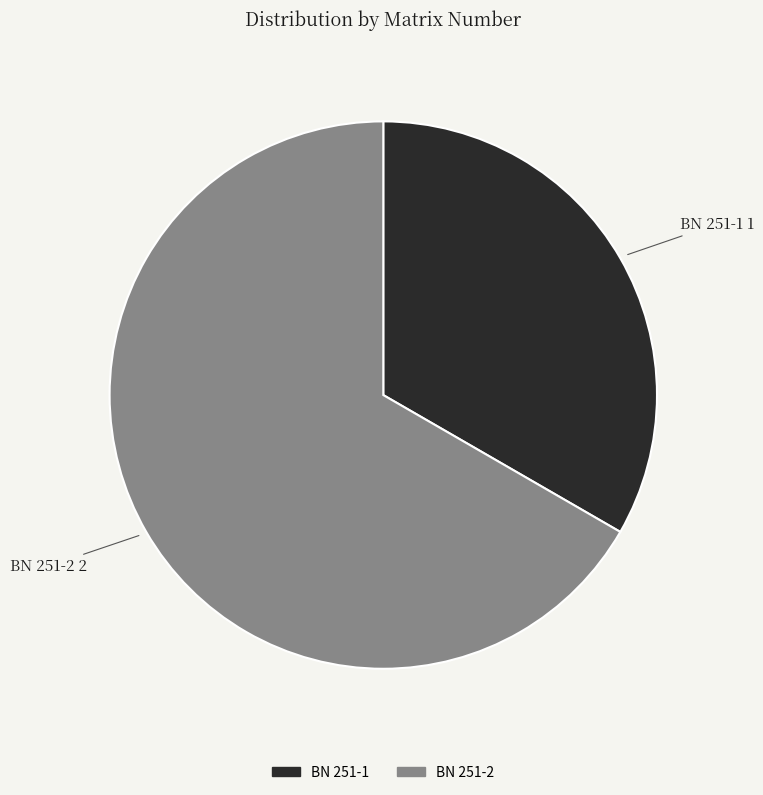

The BN 251-2 slice represents 59% of the pie. True or false?

False